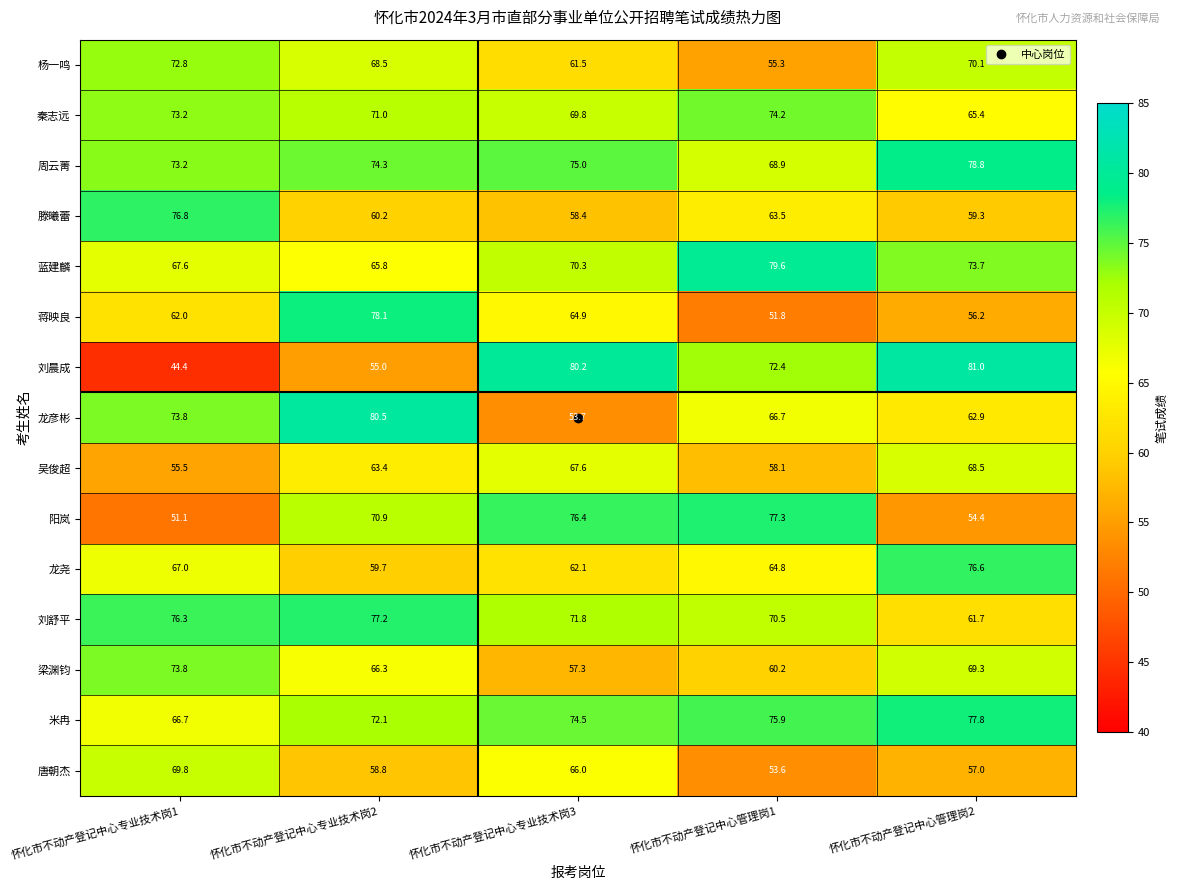

Which series changed the most between 怀化市不动产登记中心专业技术岗1 and 怀化市不动产登记中心管理岗2?

刘晨成